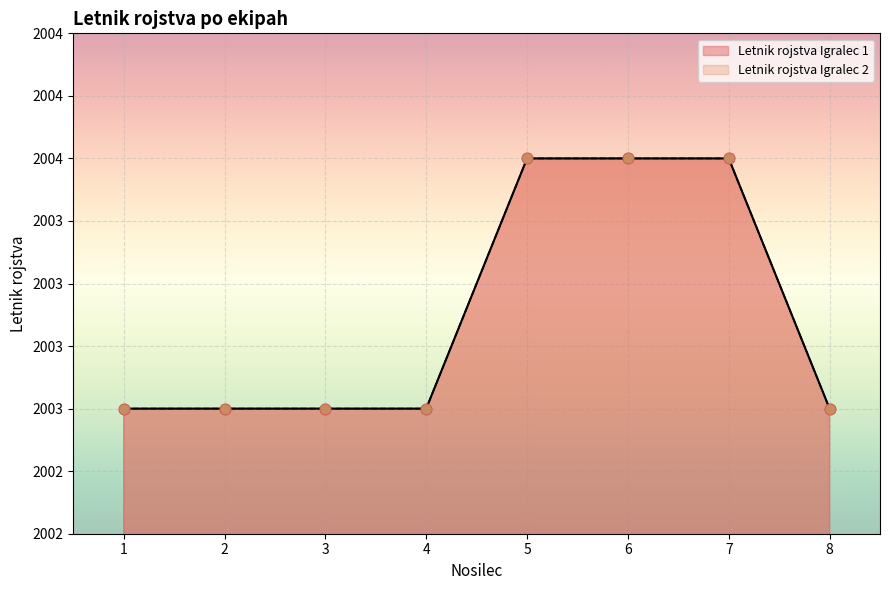

Which series contains the lowest Y value?

Letnik rojstva Igralec 1